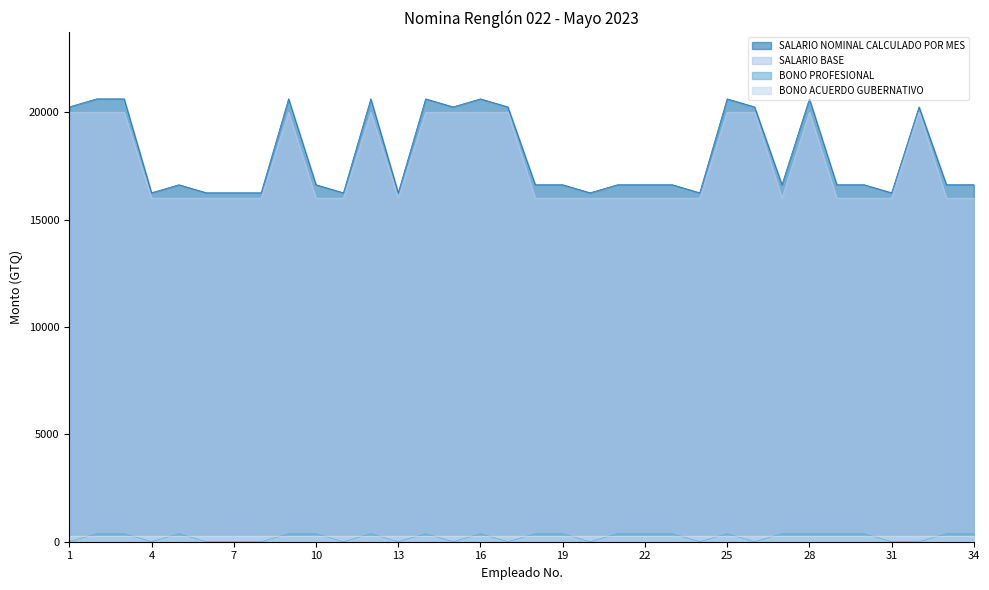

True or false: SALARIO BASE and BONO ACUERDO GUBERNATIVO cross at least once.

False